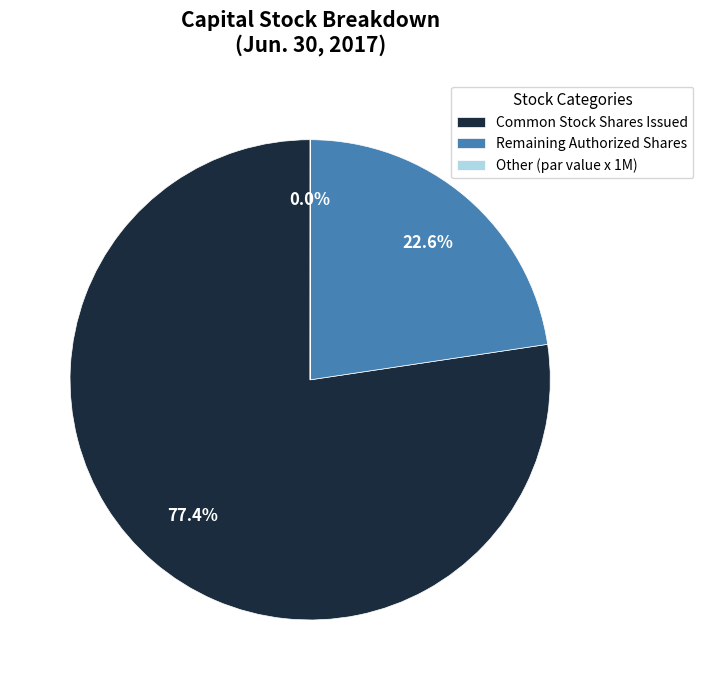

Does any single category account for the majority?

Yes